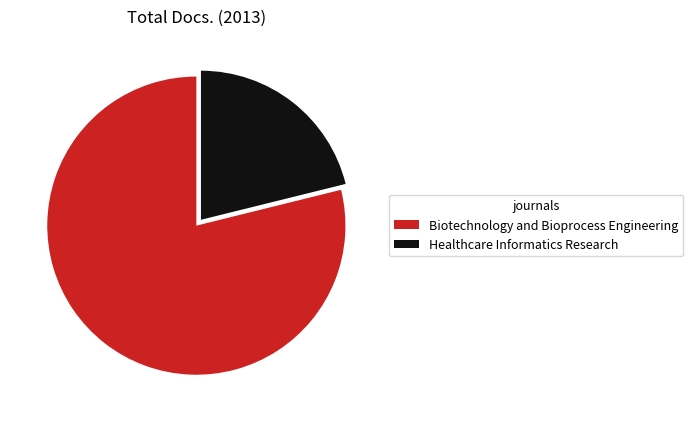

Is there a majority slice in this chart?

Yes